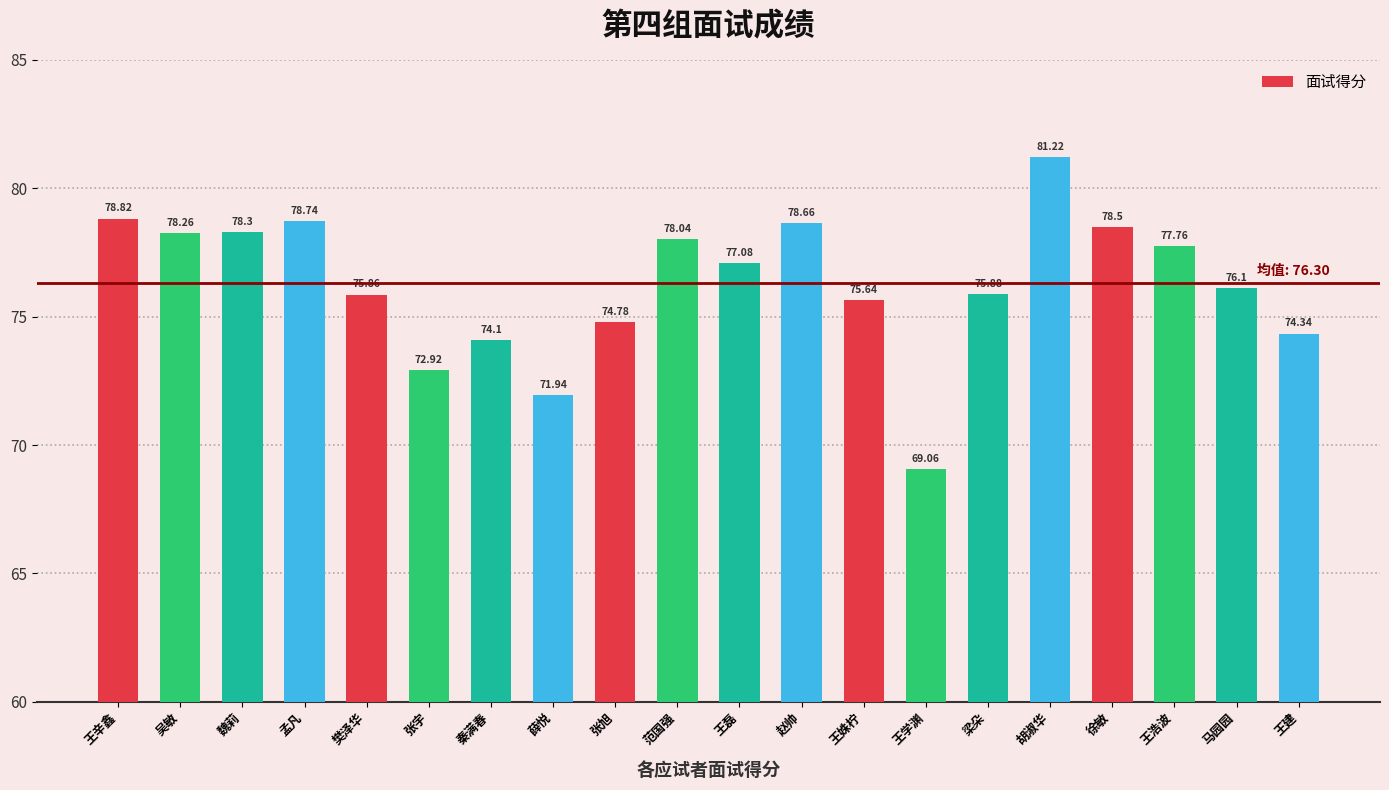

Rank the categories by value from highest to lowest.

胡淑华, 王辛鑫, 孟凡, 赵帅, 徐敏, 魏莉, 吴敏, 范国强, 王浩波, 王磊, 马园园, 梁朵, 樊泽华, 王姝柠, 张旭, 王建, 秦满春, 张宇, 薛悦, 王学渊